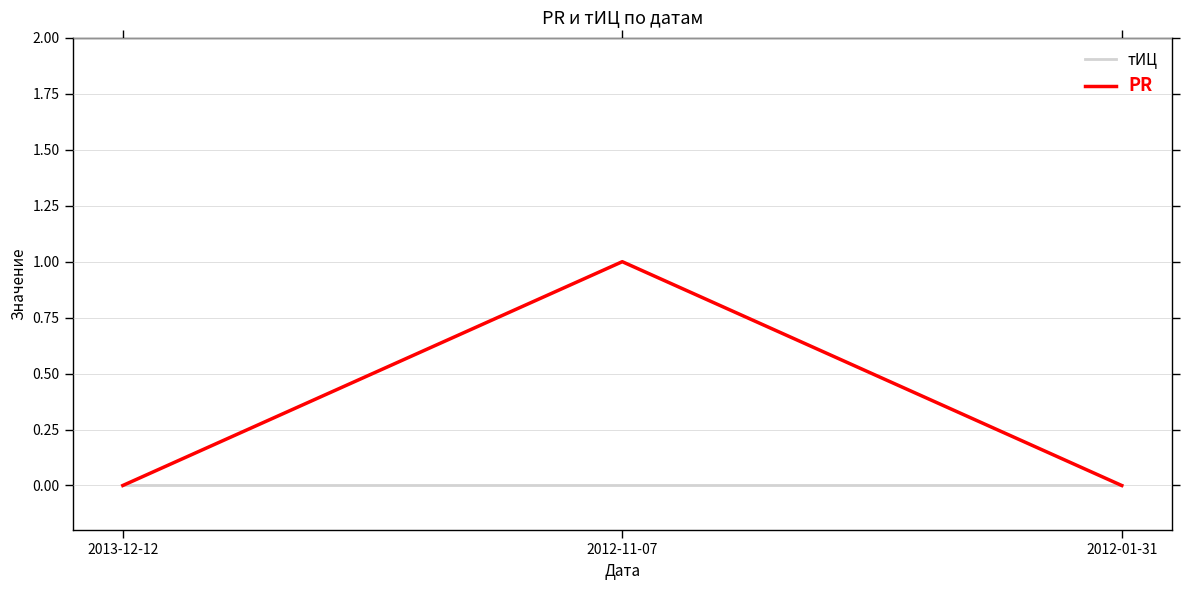

How many series are shown in this chart?

2